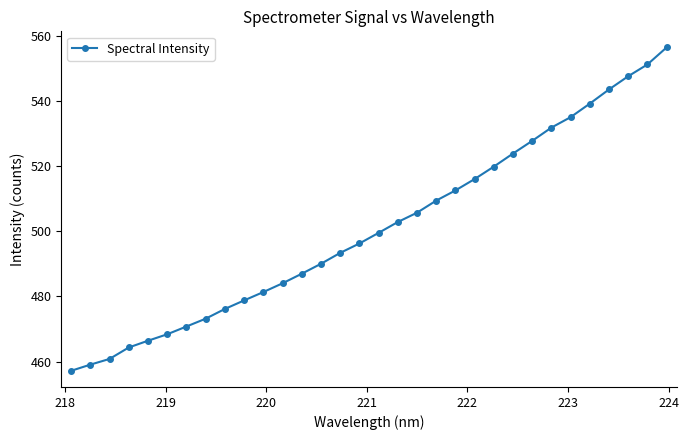

What is the difference between the maximum and minimum values?

99.2